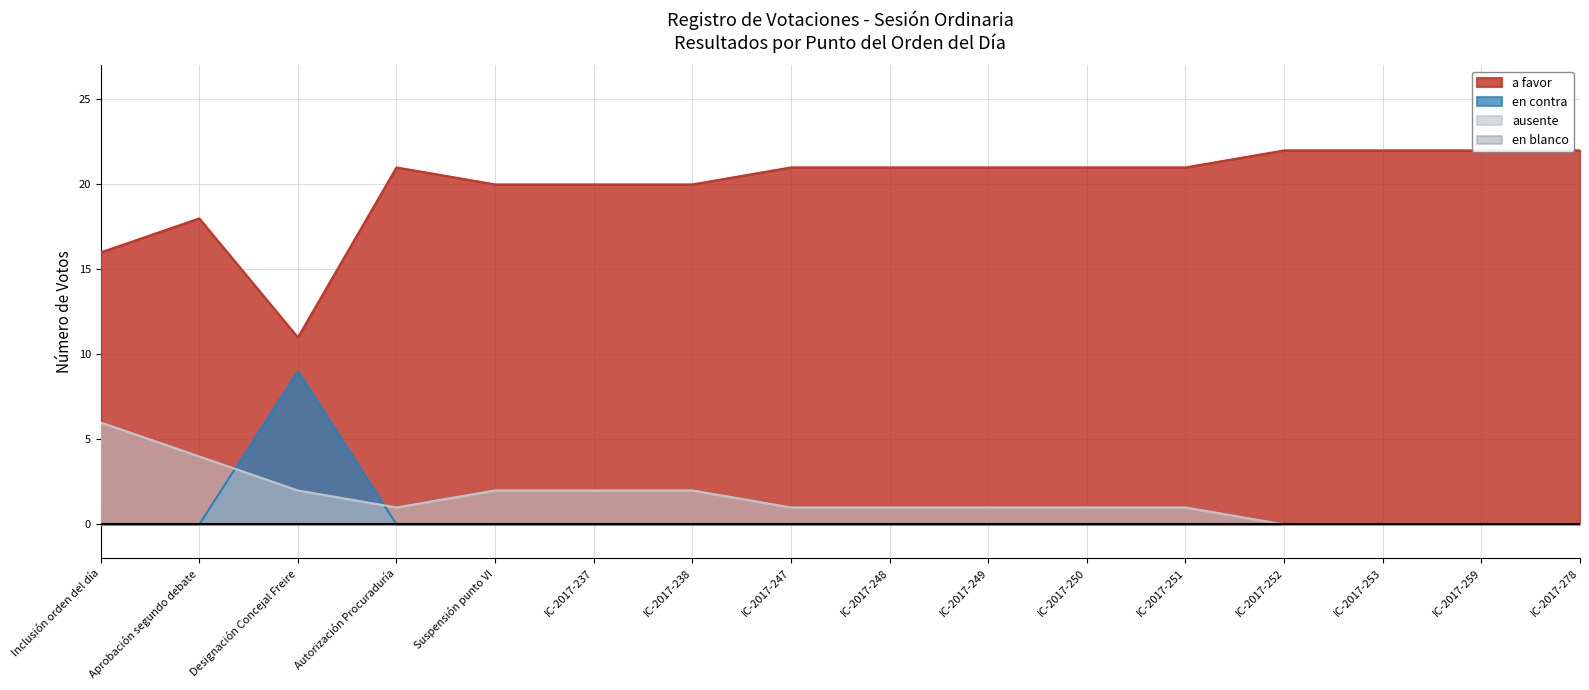

Between Autorización Procuraduría and IC-2017-247, which is larger?

Autorización Procuraduría